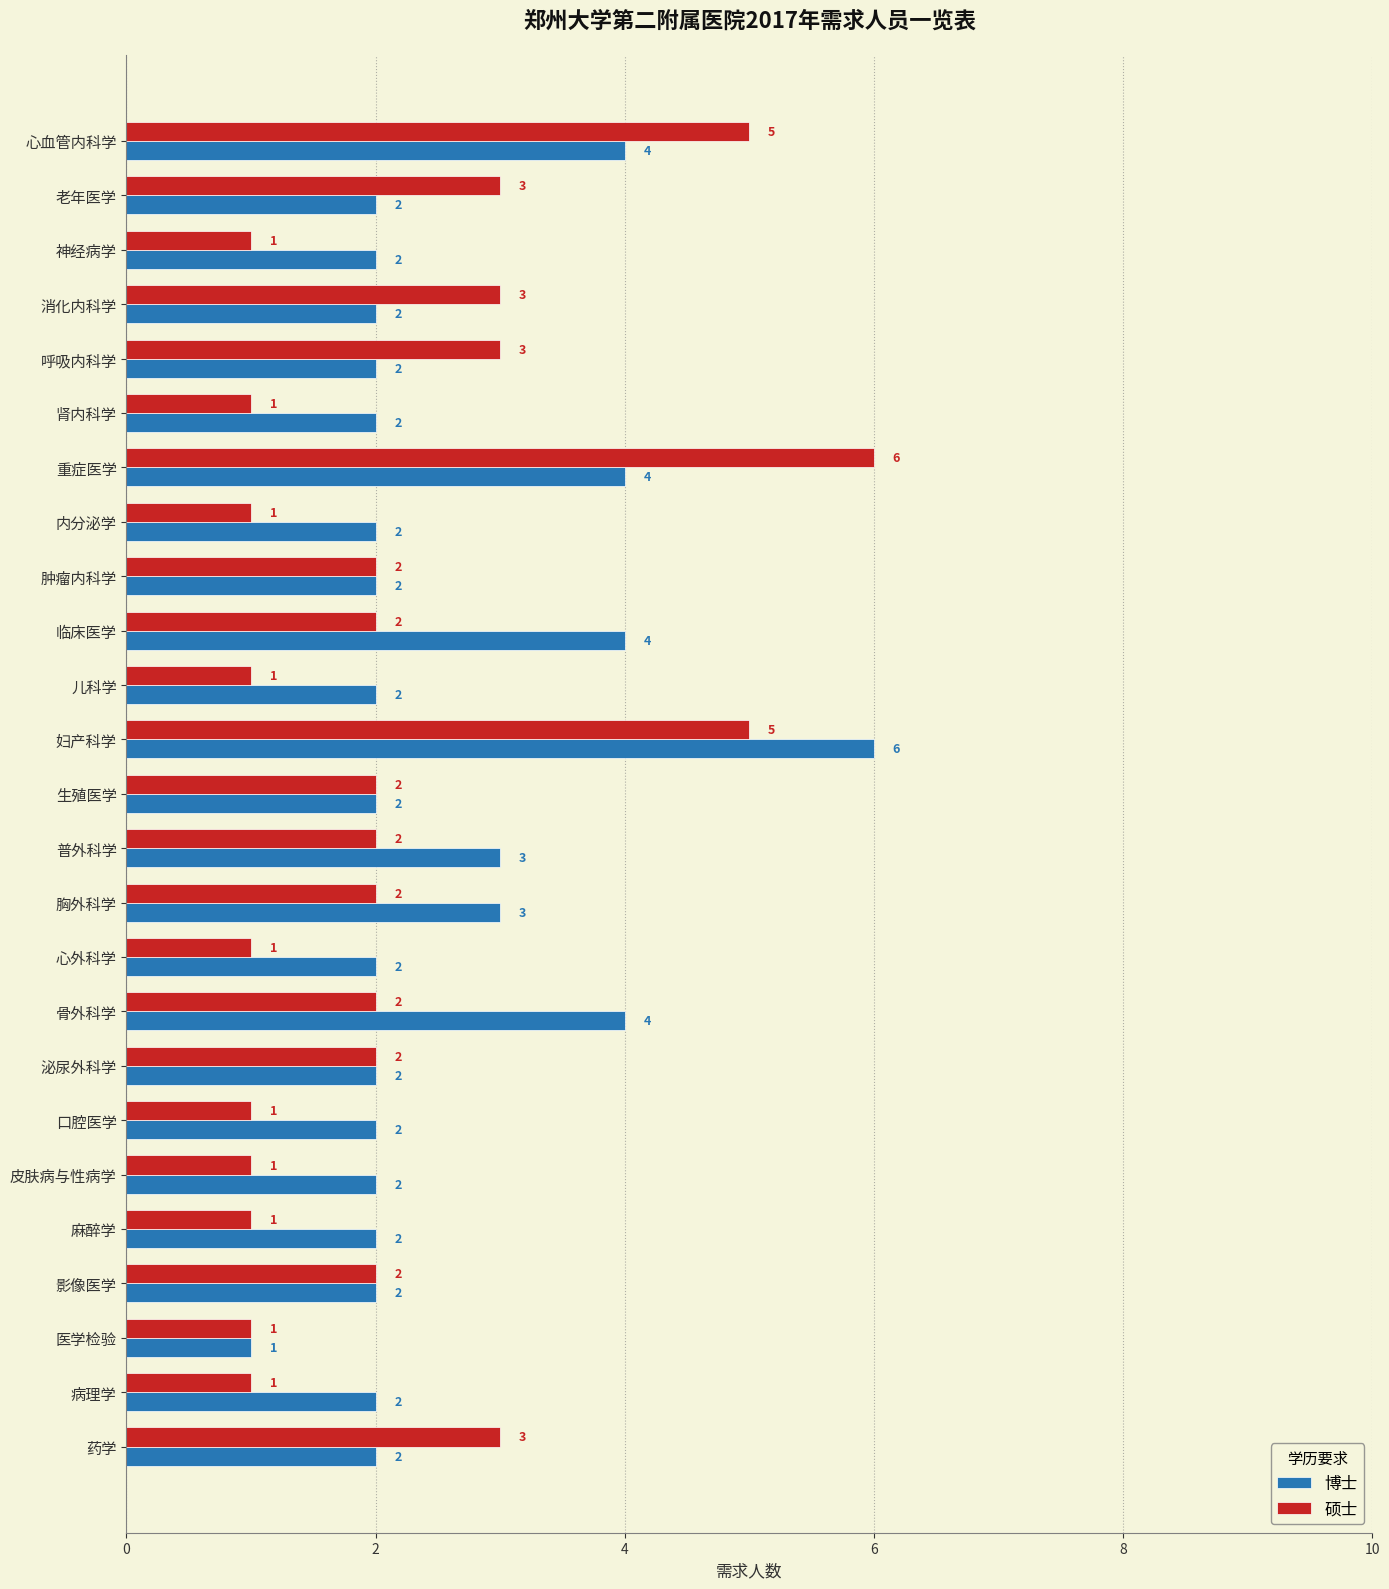

How many data points in 博士 are less than 2?

1